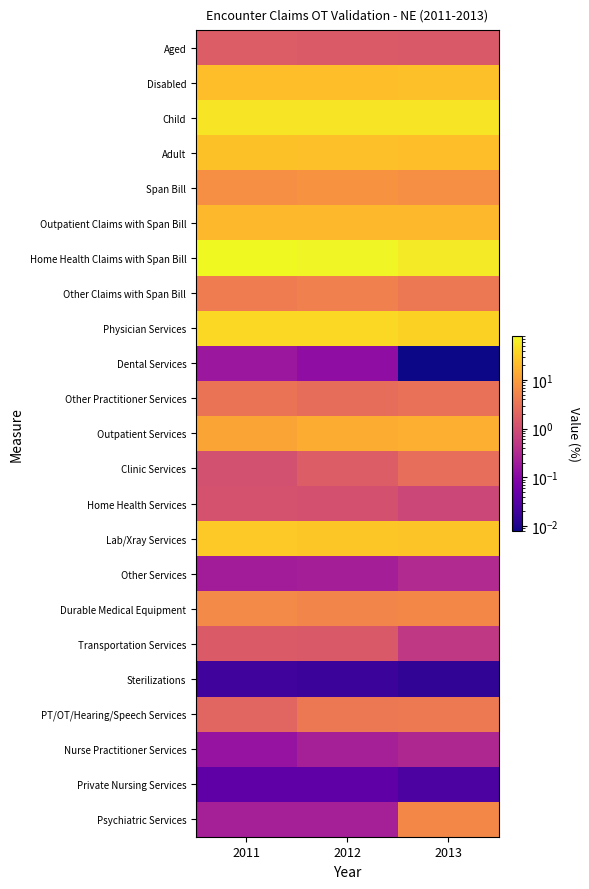

Which label corresponds to the largest value in the chart?

2011